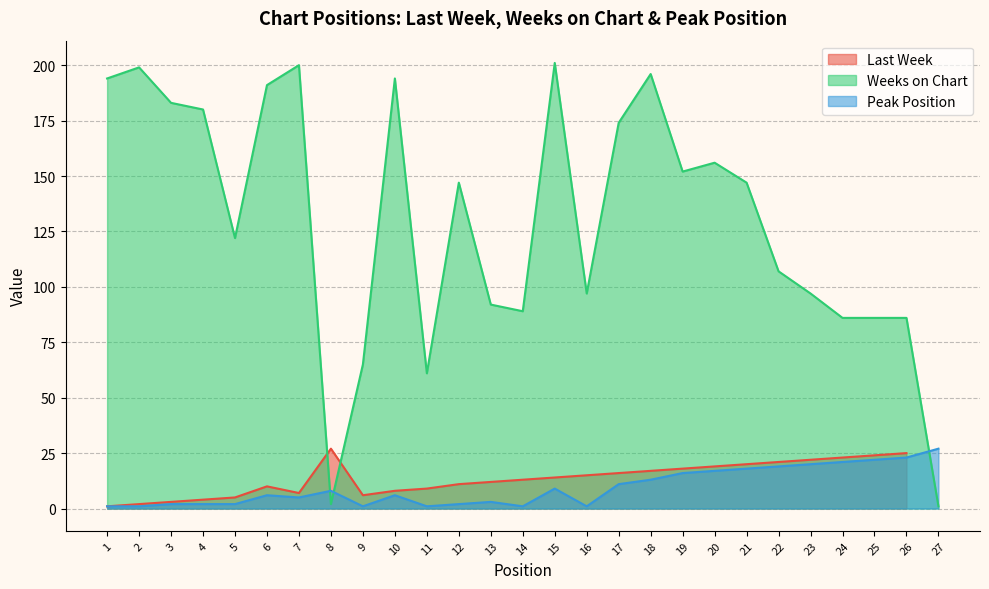

What is the value of the Peak Position point at the 2nd from the left?

1